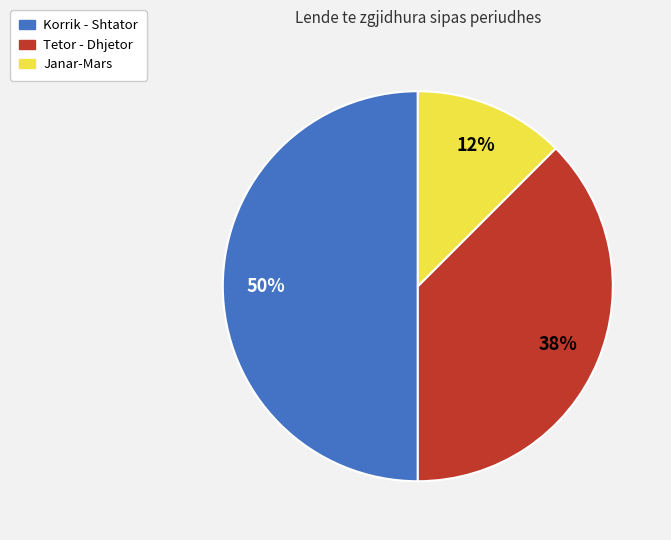

To the nearest percent, what portion does Korrik - Shtator represent?

50%